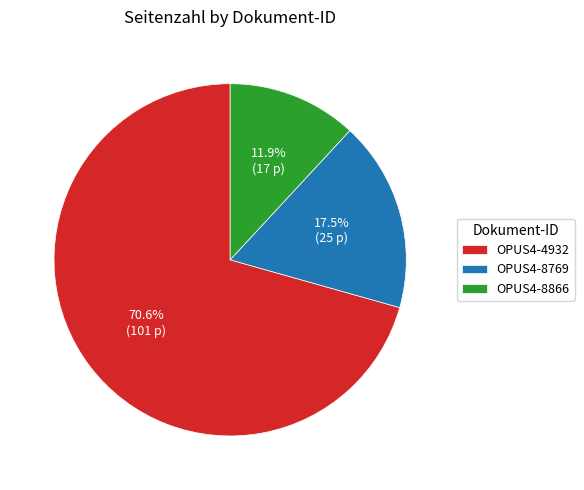

Which category has the biggest portion of the pie?

OPUS4-4932